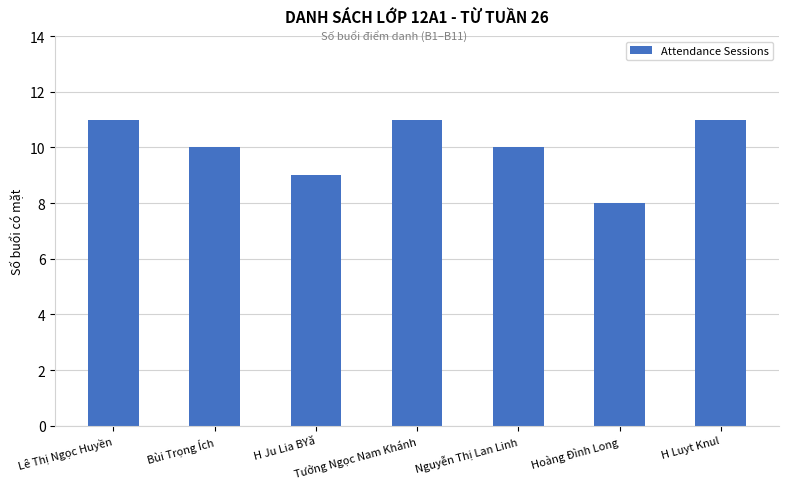

What is the smallest value displayed?

8